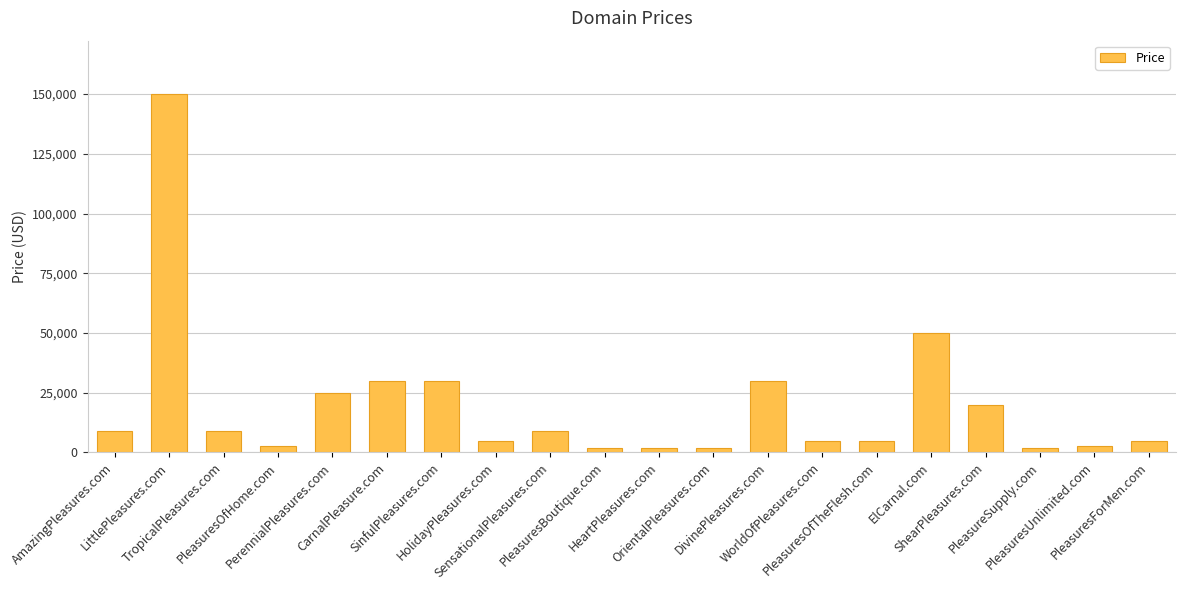

What is the average value?

19688